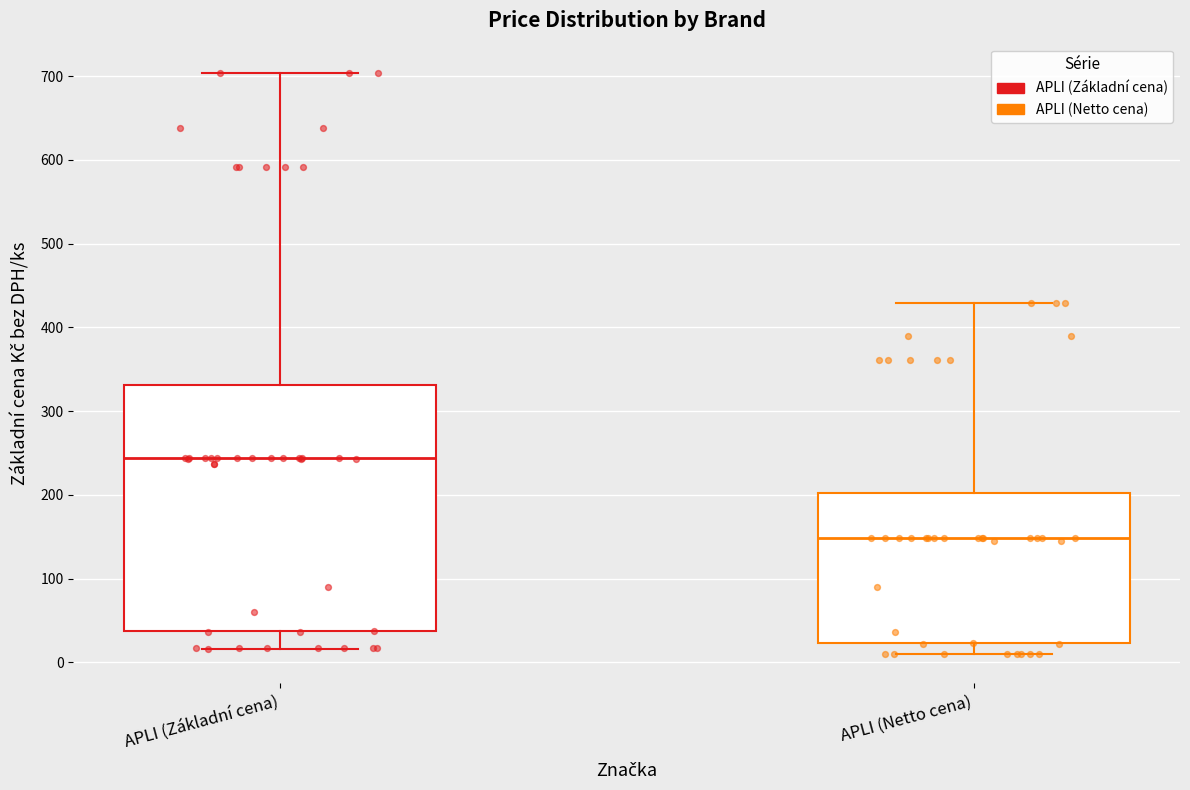

Where is the upper edge of the box for APLI (Netto cena) on the y-axis? The values are not printed on the chart, so give them approximately, as read against the axis.

200